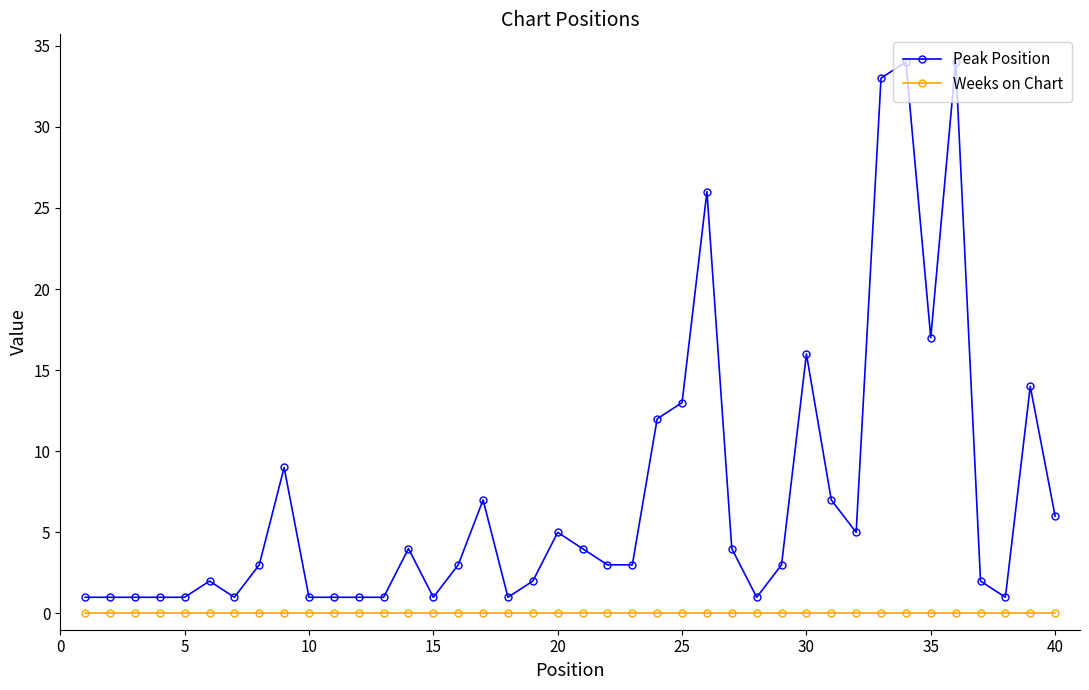

Which series has the widest spread of values?

Peak Position